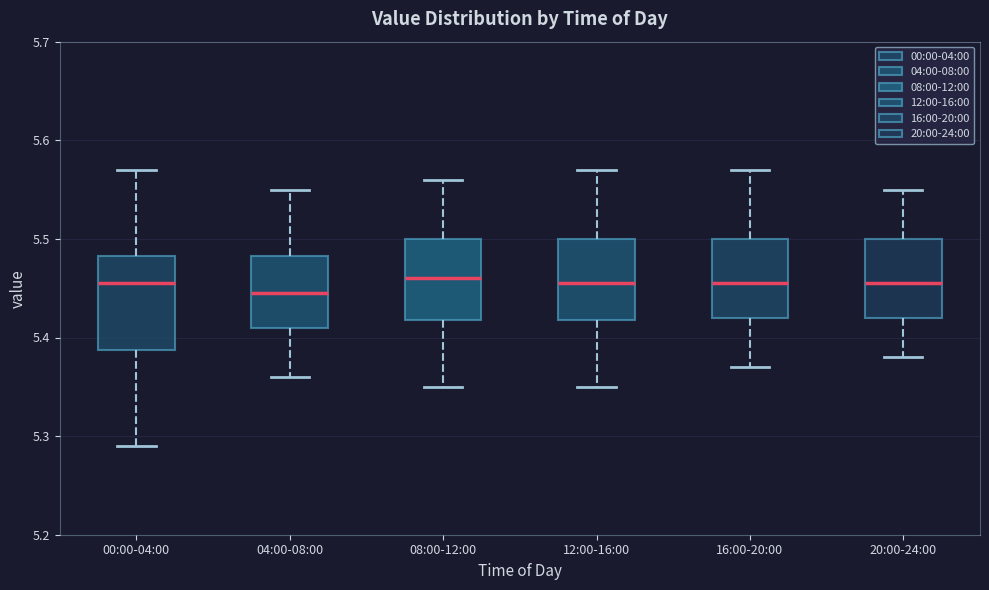

Where does the median line of the box for 08:00-12:00 sit on the y-axis? The values are not printed on the chart, so give them approximately, as read against the axis.

5.46